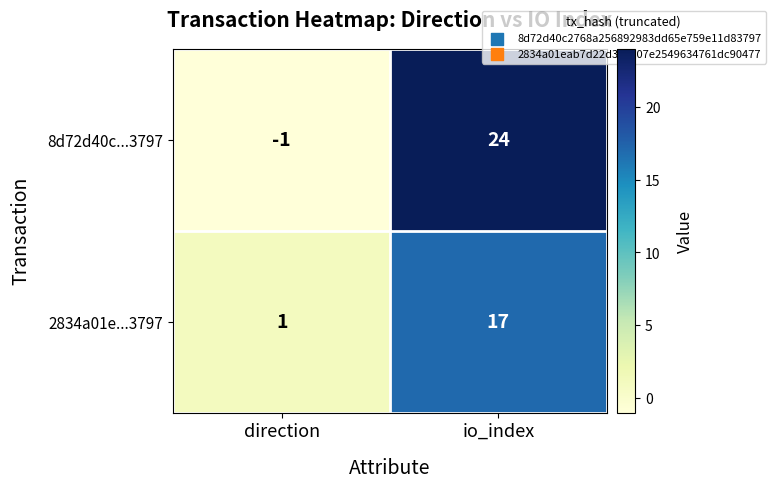

At which category does the chart reach its minimum across all series?

direction